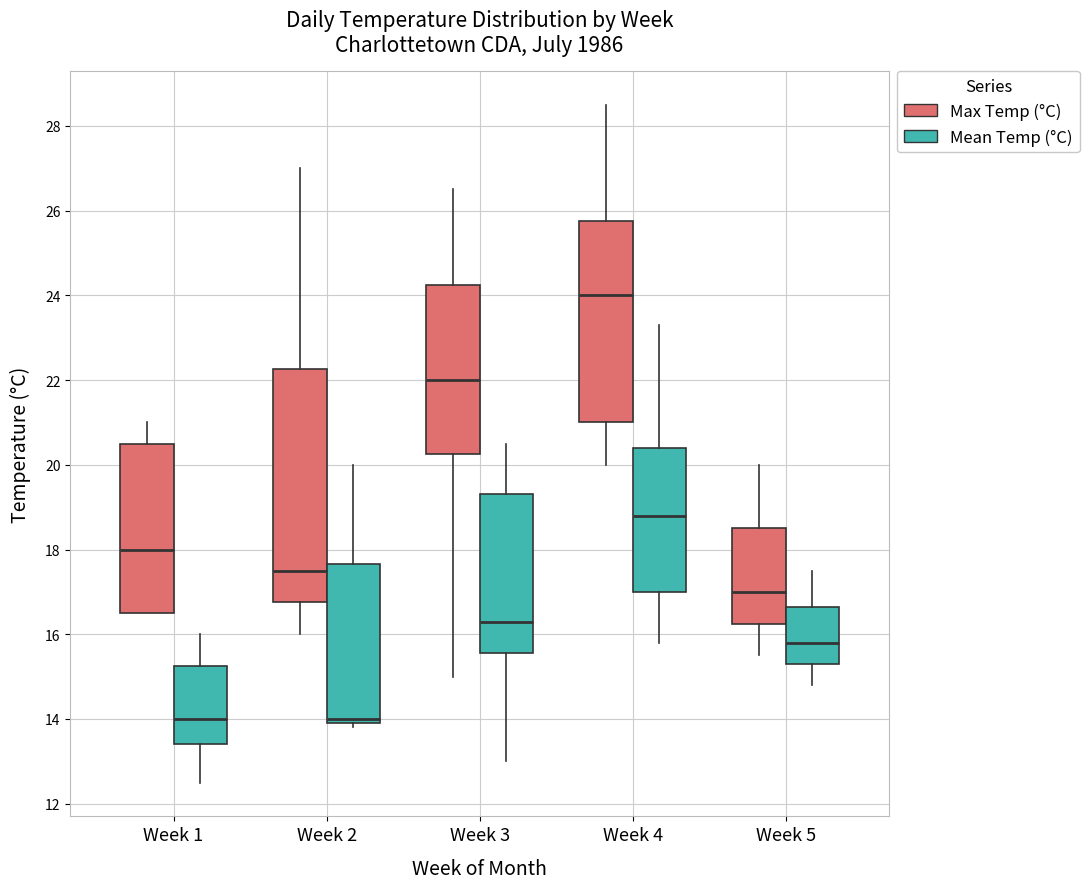

Where is the upper edge of the box for Week 2 (Mean Temp (°C)) on the y-axis? The values are not printed on the chart, so give them approximately, as read against the axis.

17.6